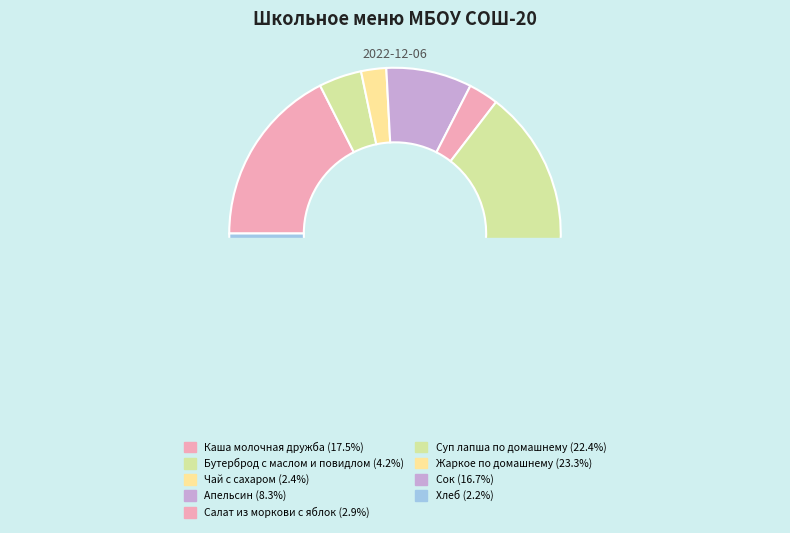

What is the total percentage of Апельсин and Салат из моркови с яблок?

11.3%